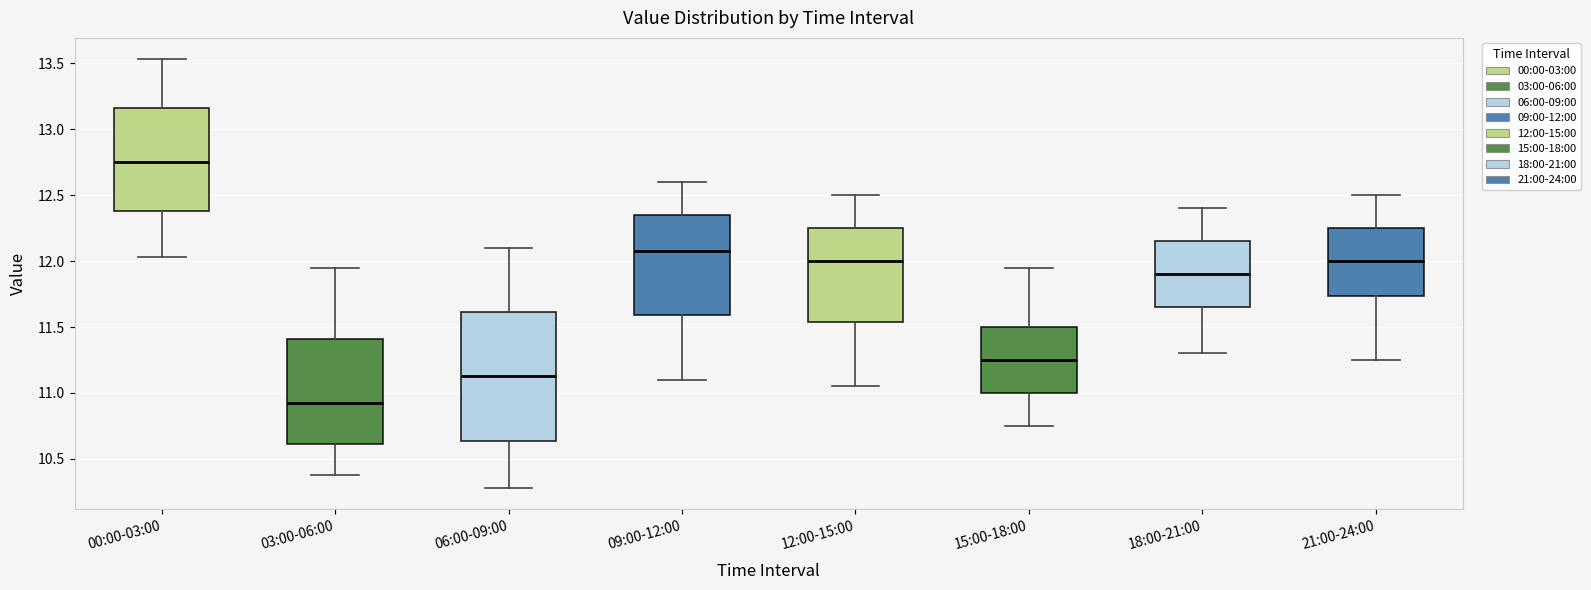

Reading left to right, transcribe this box plot: for each box, give where its median line is, the range the box spans, and where its two whiskers end, as read against the y-axis. The values are not printed on the chart, so give them approximately, as read against the axis.

00:00-03:00: median 12.75, box 12.40 to 13.15, whiskers 12.05 to 13.55
03:00-06:00: median 10.95, box 10.60 to 11.40, whiskers 10.40 to 11.95
06:00-09:00: median 11.15, box 10.65 to 11.60, whiskers 10.30 to 12.10
09:00-12:00: median 12.10, box 11.60 to 12.35, whiskers 11.10 to 12.60
12:00-15:00: median 12.00, box 11.55 to 12.25, whiskers 11.05 to 12.50
15:00-18:00: median 11.25, box 11.00 to 11.50, whiskers 10.75 to 11.95
18:00-21:00: median 11.90, box 11.65 to 12.15, whiskers 11.30 to 12.40
21:00-24:00: median 12.00, box 11.75 to 12.25, whiskers 11.25 to 12.50